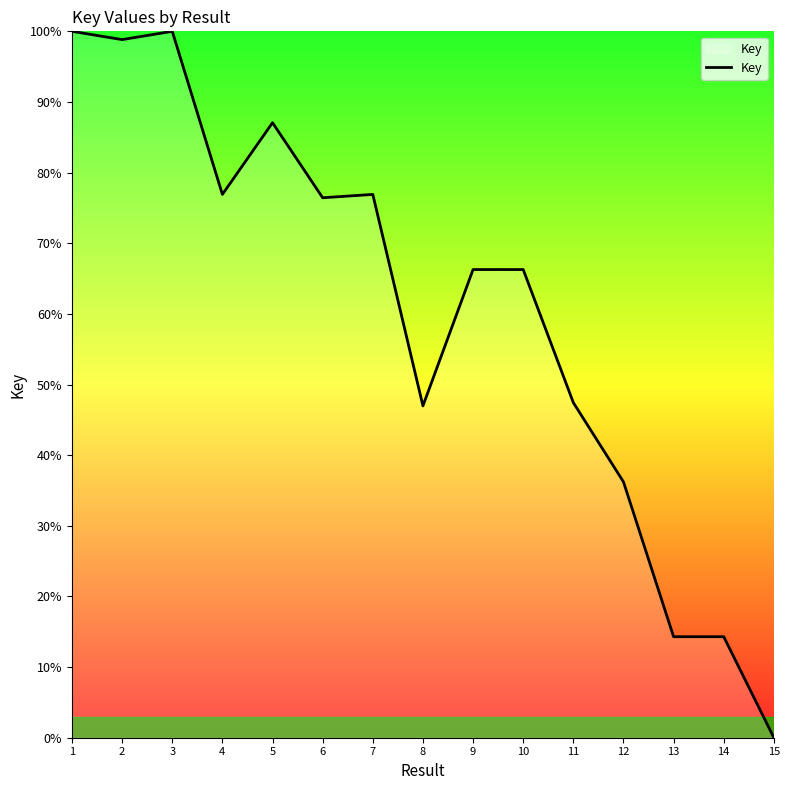

The value at 1 is 100.0. True or false?

True